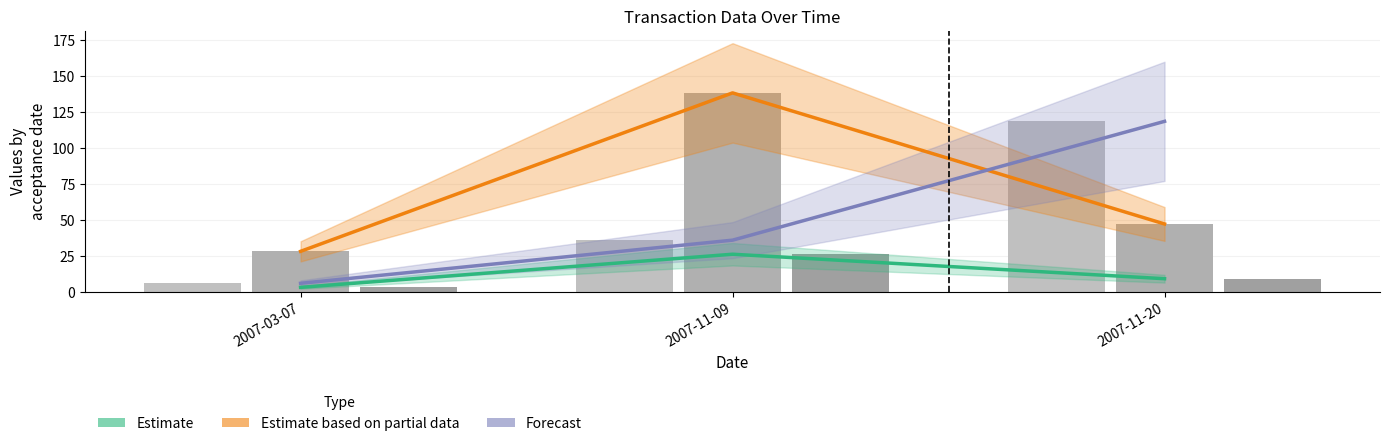

What is the minimum value shown in the chart?

3.0